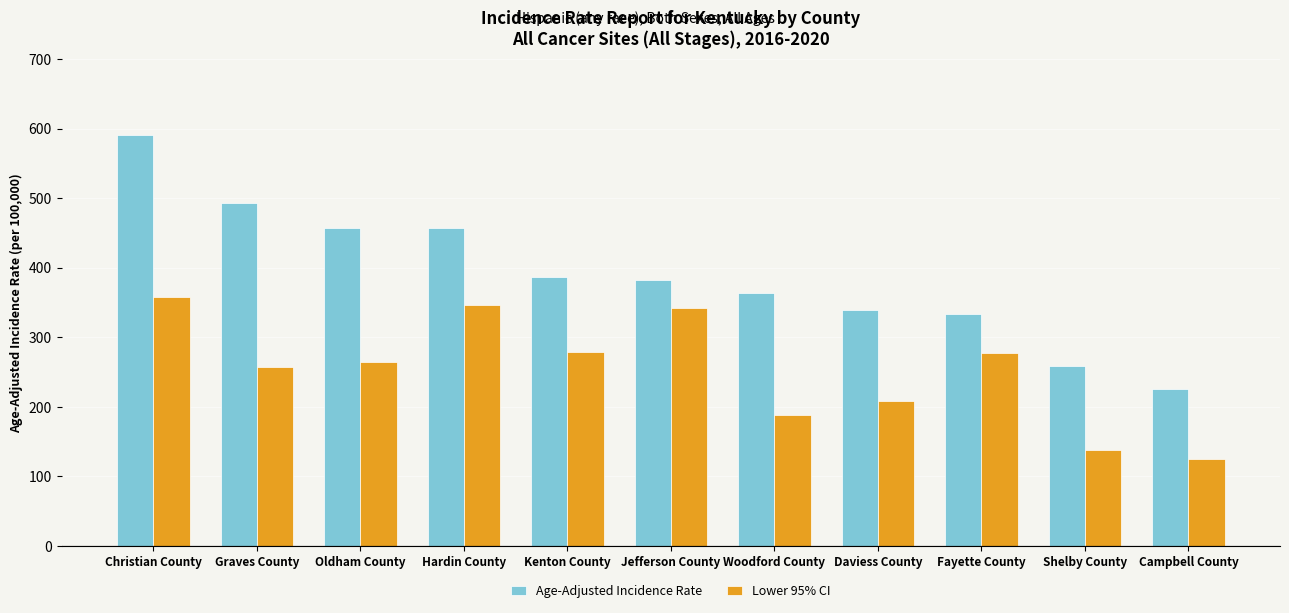

Rank the series at Jefferson County from lowest to highest value.

Lower 95% CI, Age-Adjusted Incidence Rate